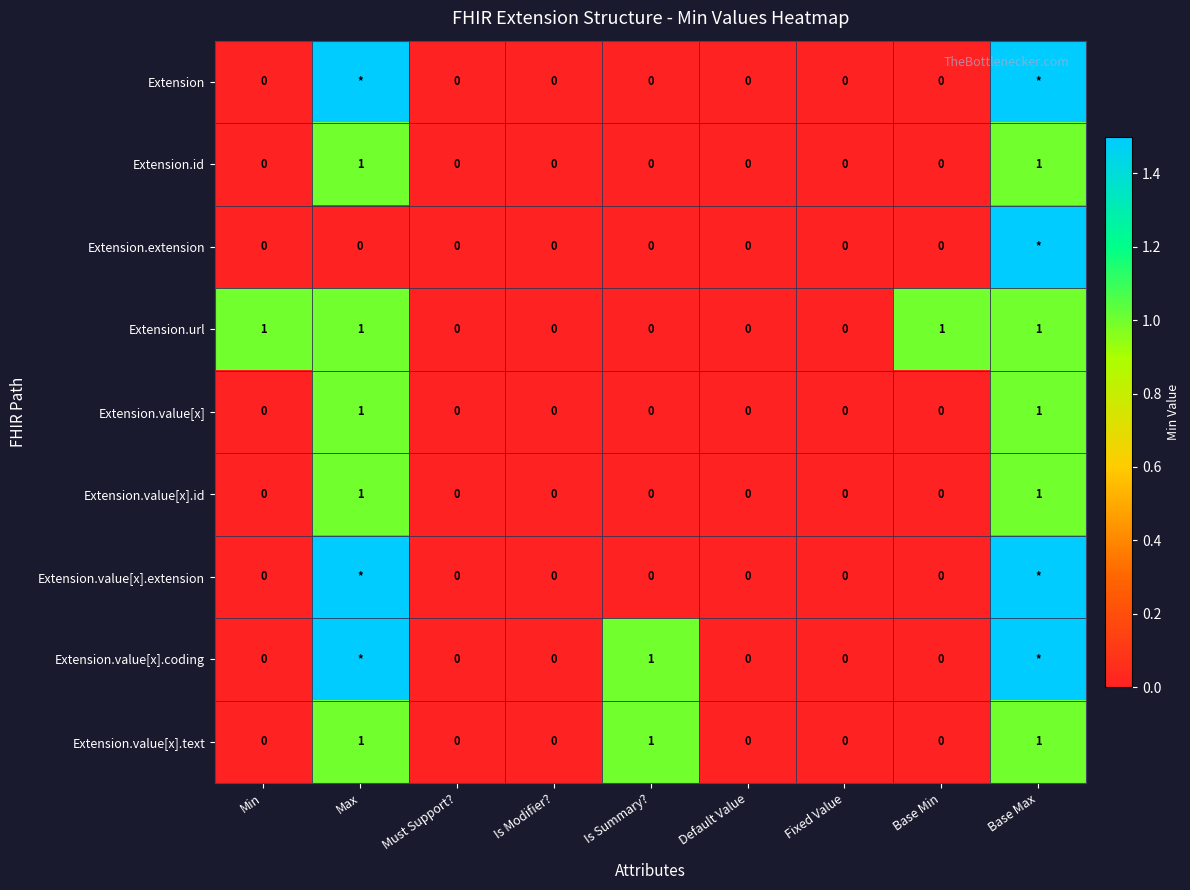

What is the sum of all Extension.url values?

4